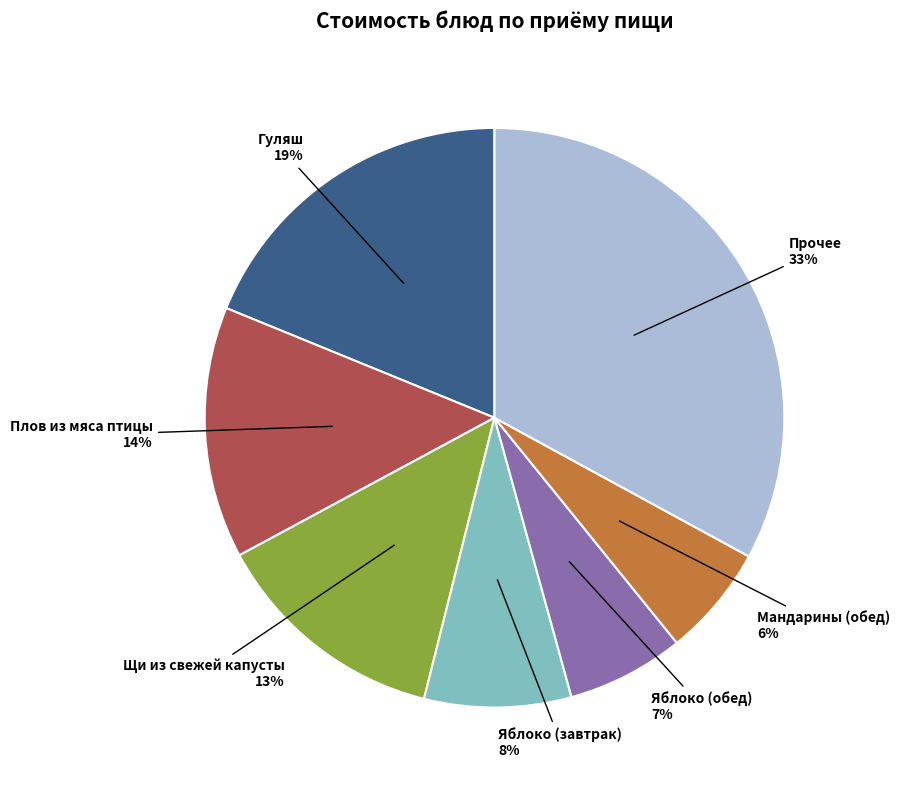

Is there any slice that represents more than half of the pie?

No